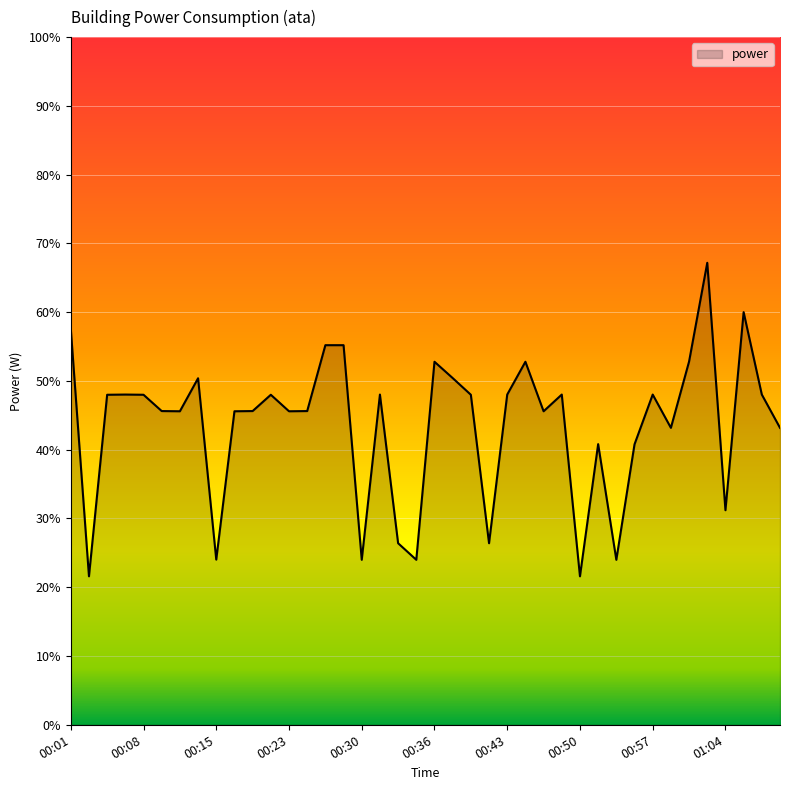

What is the greatest value displayed?

67.2